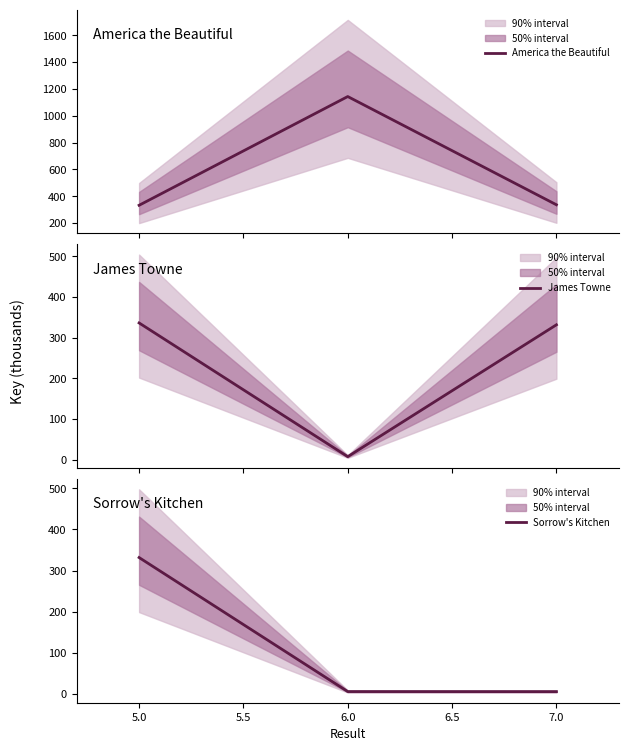

What are all the series names shown in the legend?

America the Beautiful, James Towne, Sorrow's Kitchen